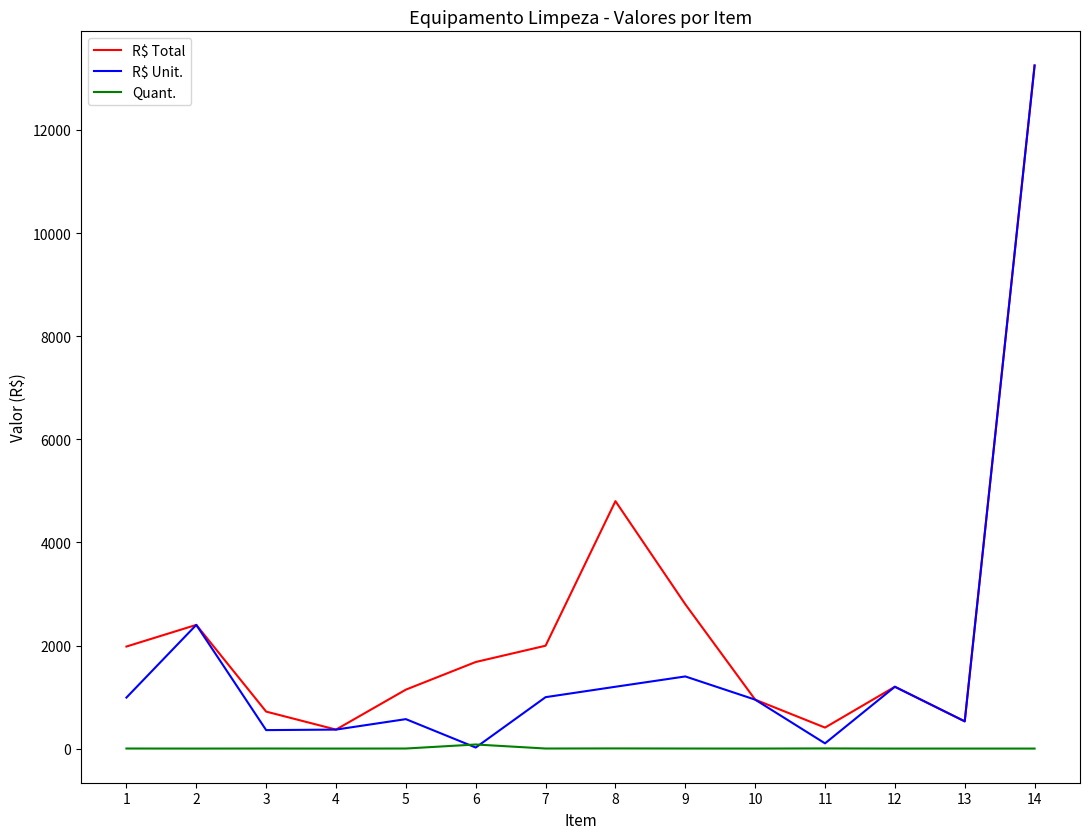

What is the sum of the R$ Total values at 14 and 1?

15230